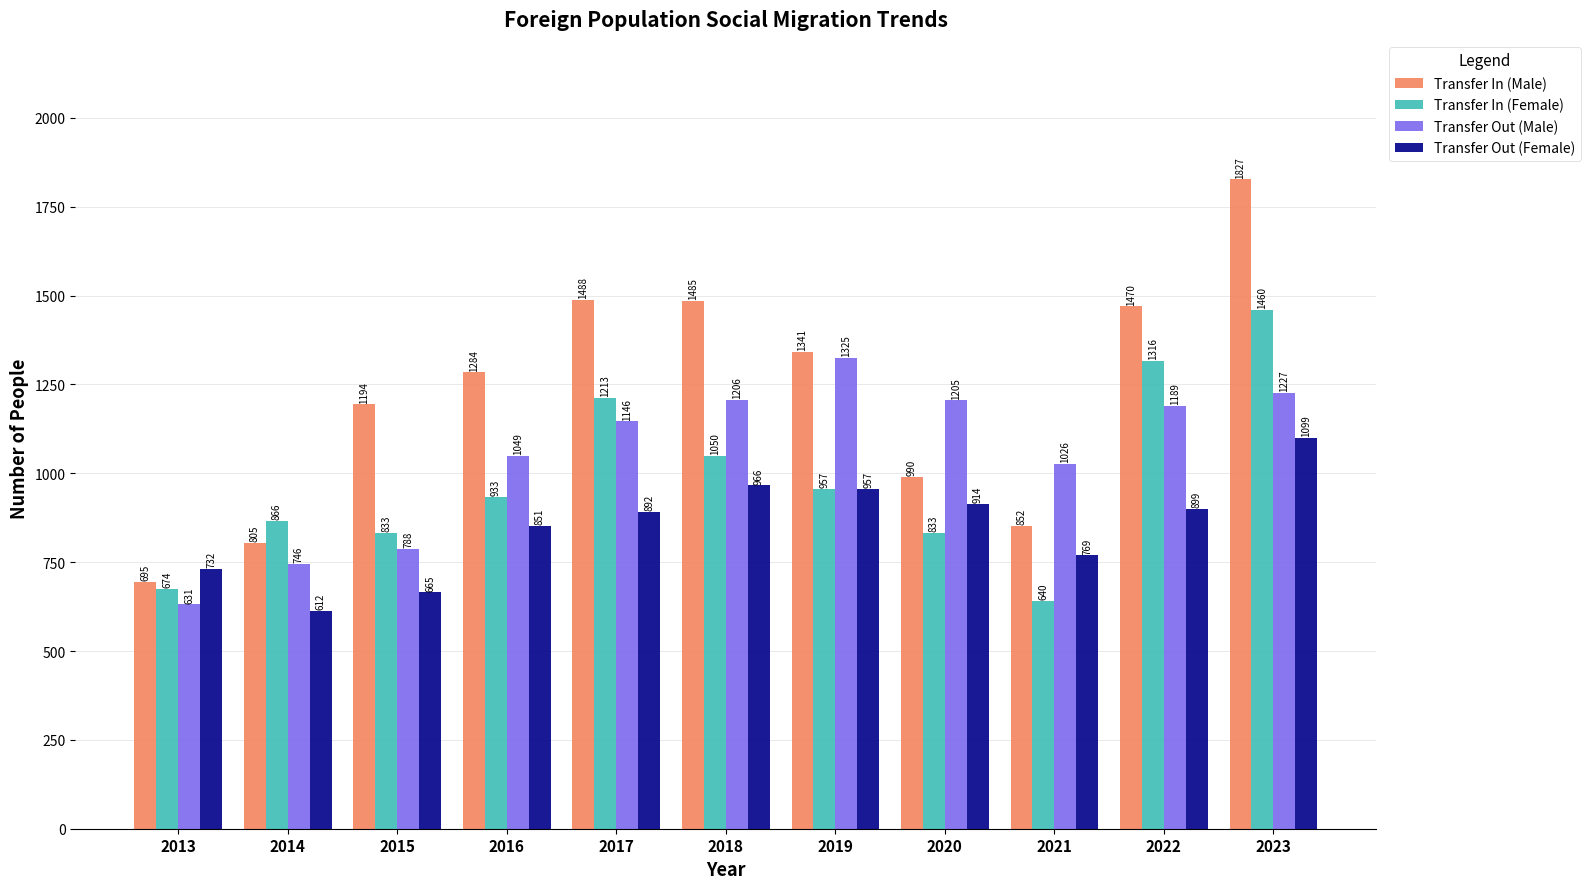

What is the greatest value displayed?

1827